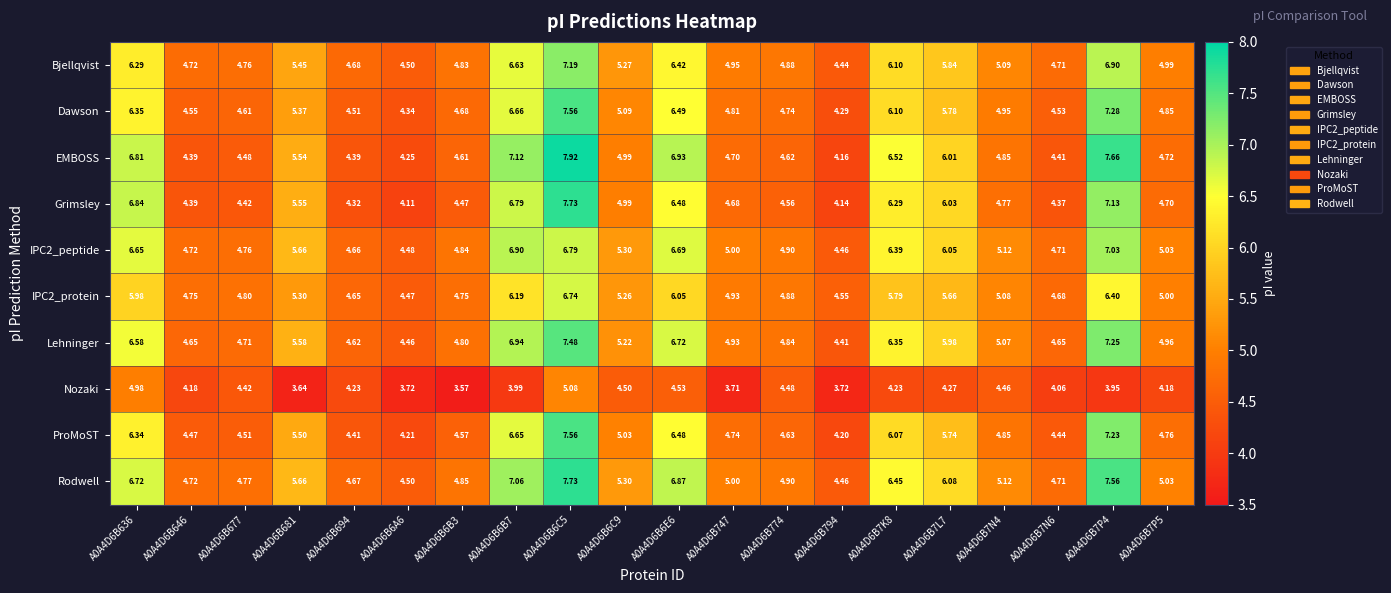

Which series has the largest total across all categories?

Rodwell